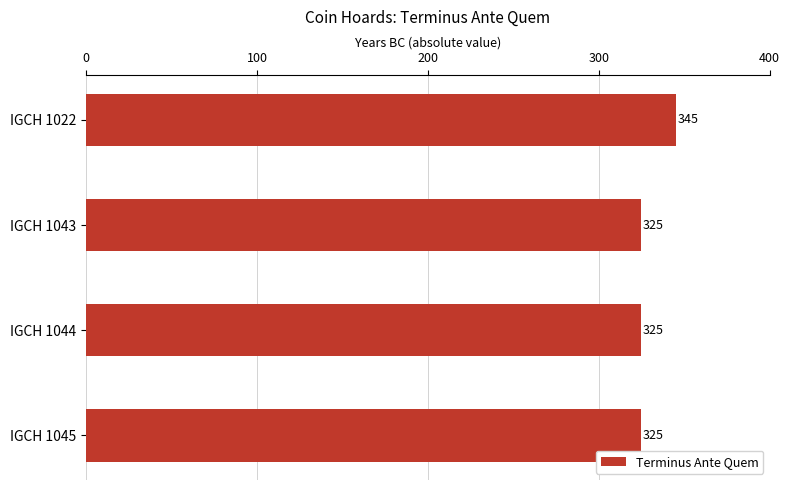

Reading bottom to top, transcribe all the data shown in this chart.

IGCH 1045=325	IGCH 1044=325	IGCH 1043=325	IGCH 1022=345